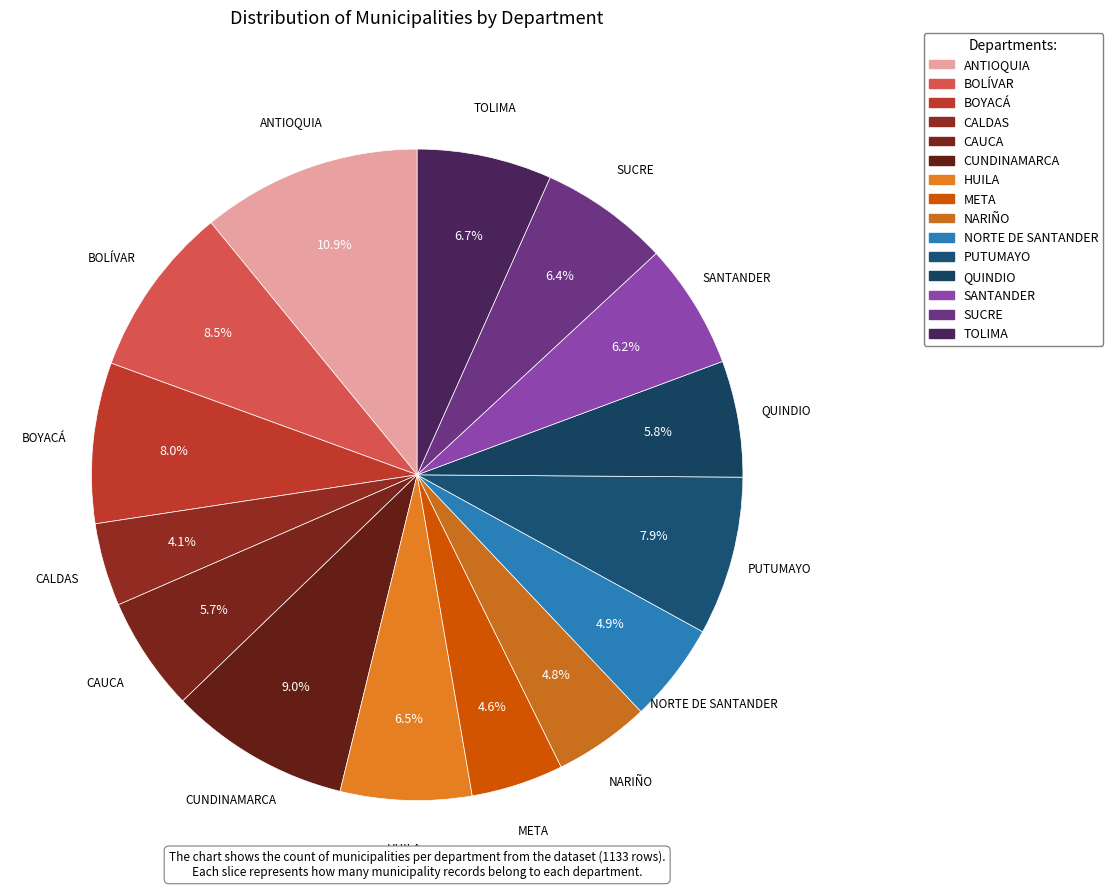

What is the ratio of the value at META to the value at TOLIMA?

0.7